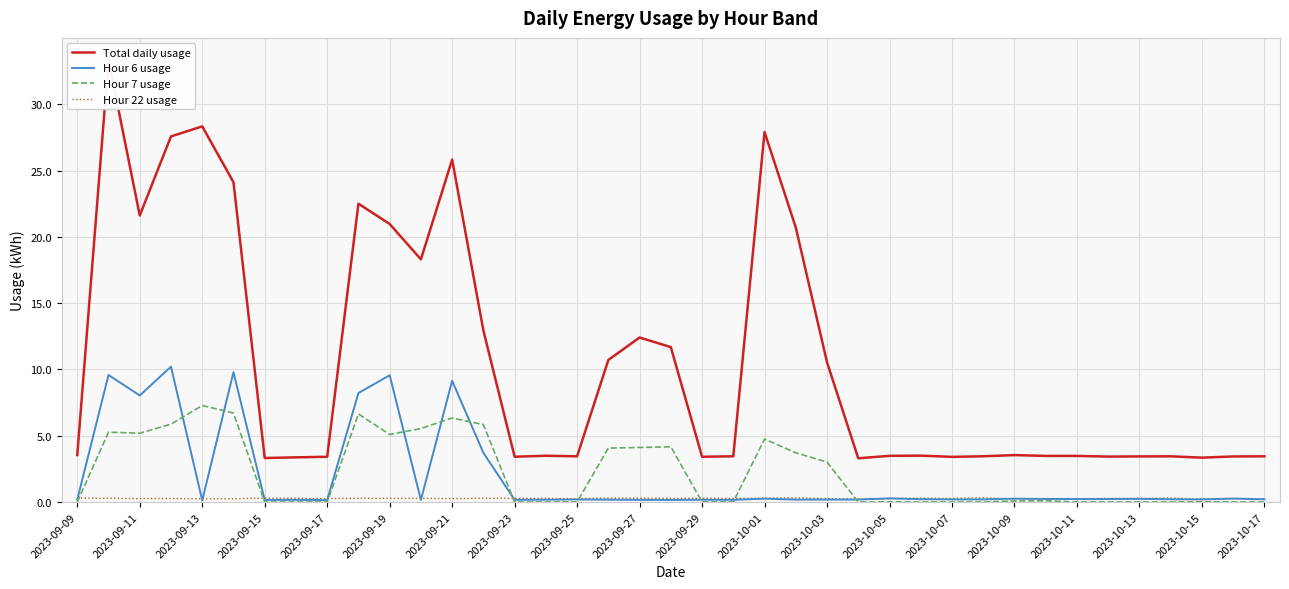

The Hour 7 usage series shows 7.3 at 2023-09-13. True or false?

True